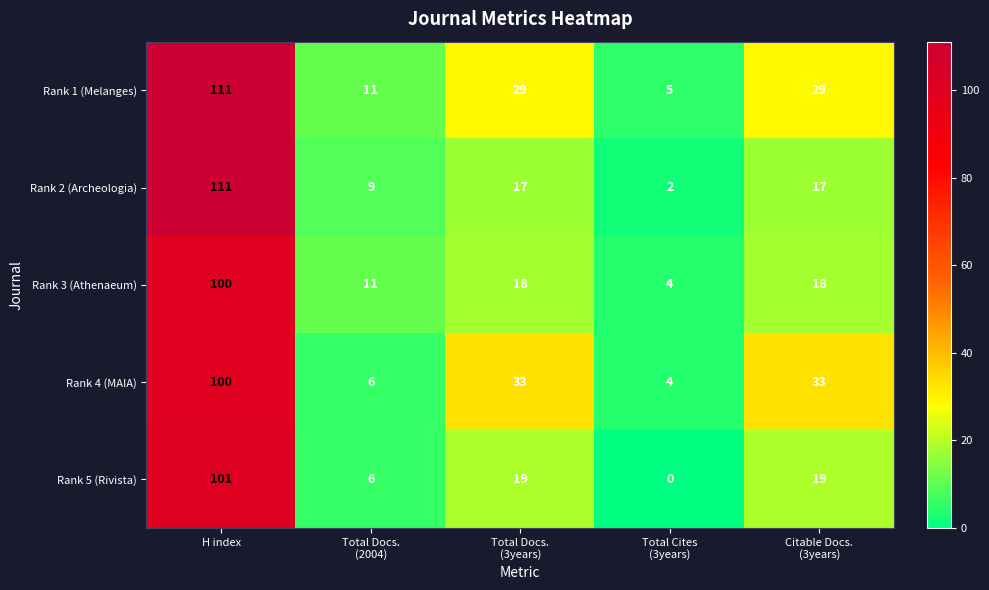

What is the average value of the Rank 1 (Melanges) series?

37